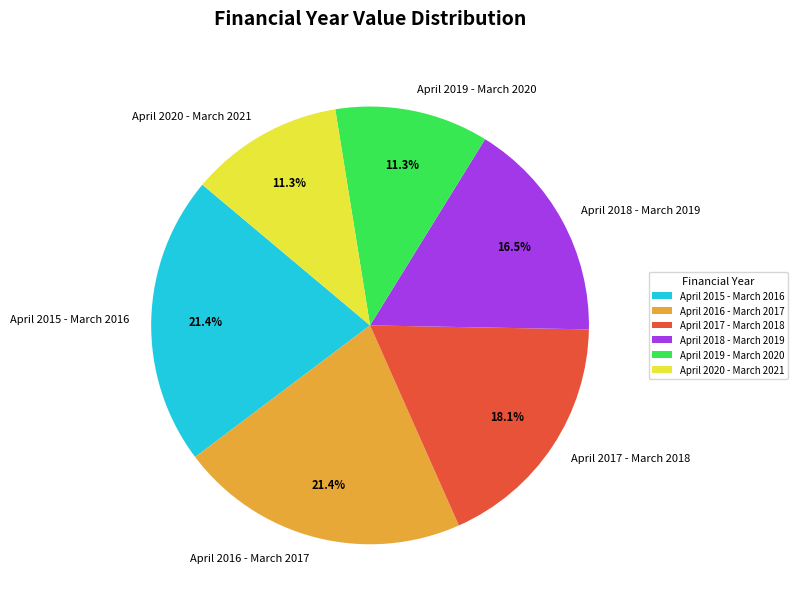

What is the ratio of the value at April 2016 - March 2017 to the value at April 2019 - March 2020?

1.9